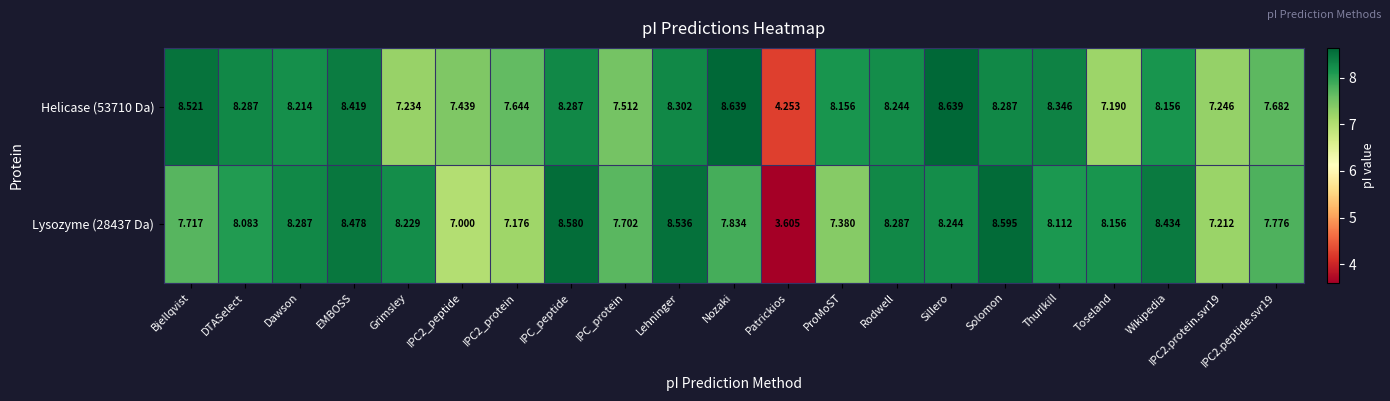

At which label does Helicase (53710 Da) reach its minimum?

Patrickios